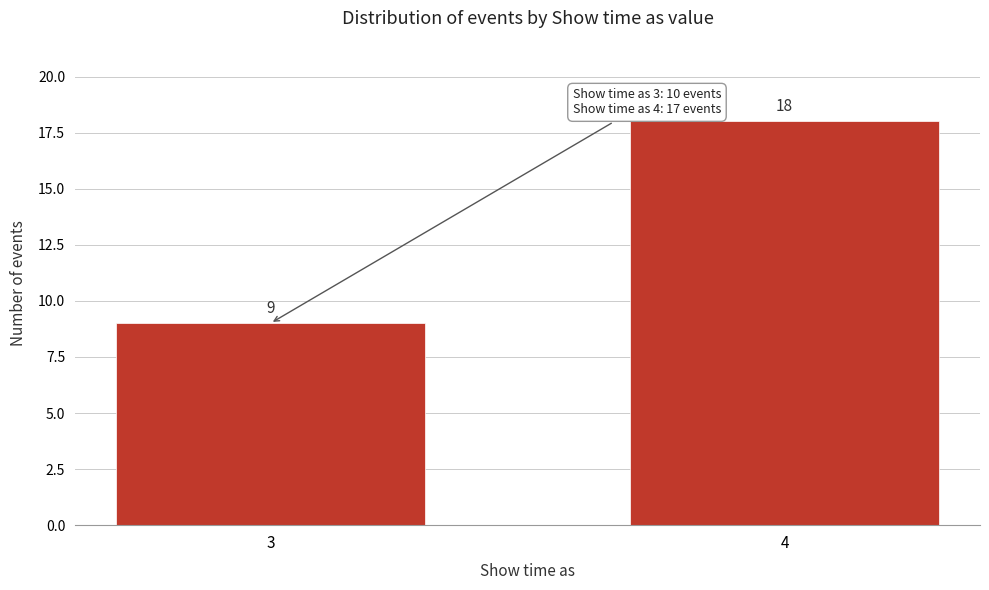

Reading left to right, extract all data points from this chart.

3=9	4=18